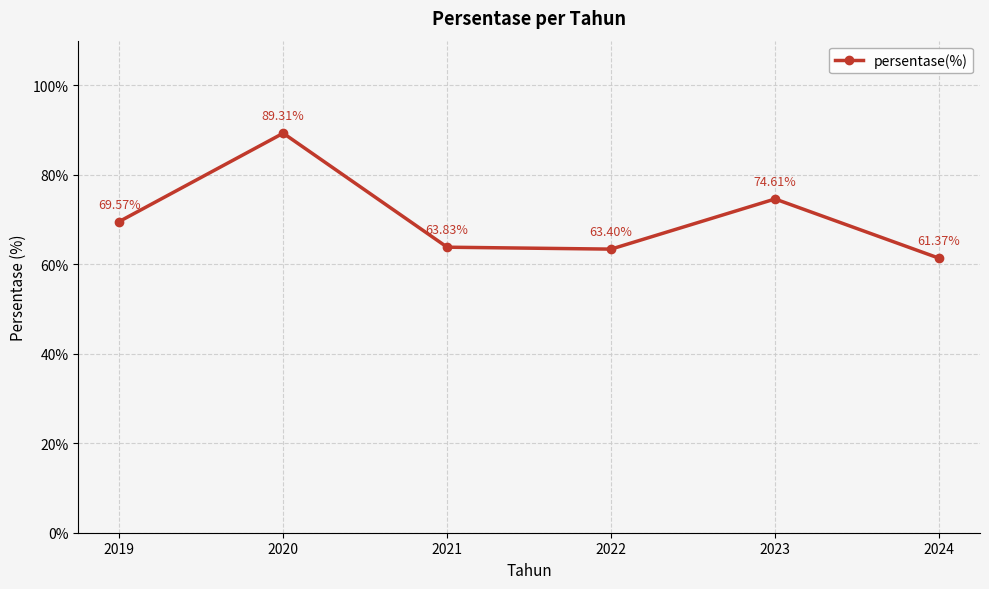

What is the difference between the second highest and minimum values?

13.2